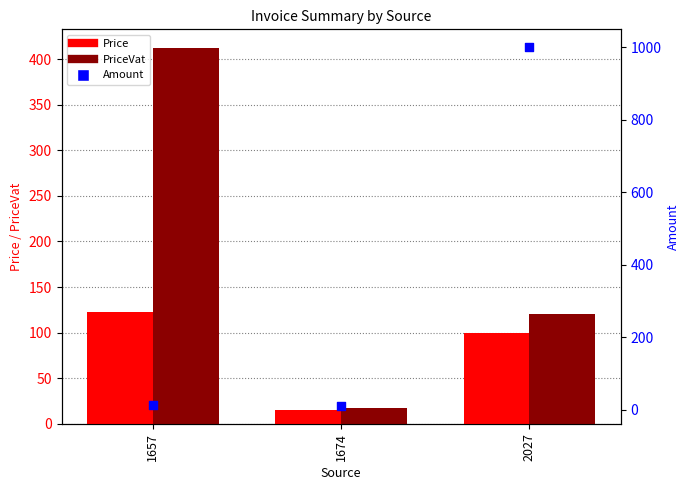

What are all the series names shown in the legend?

Price, PriceVat, Amount